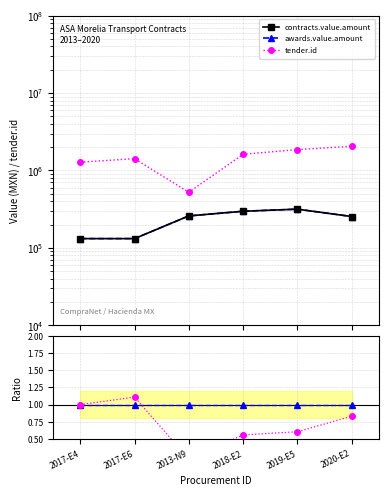

Between 2013-N9 and 2020-E2, which series saw the biggest shift?

tender.id